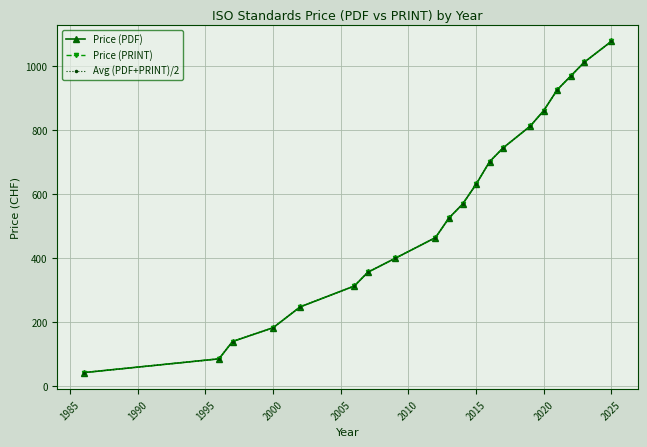

What is the highest value of the Price (PRINT) series?

1076.1